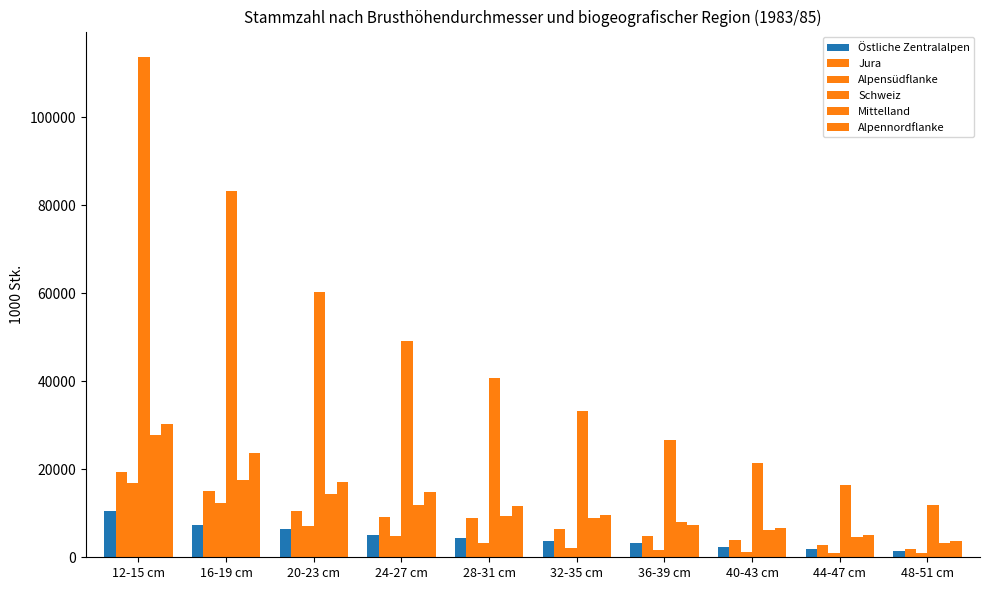

What is the average value of the Alpensüdflanke series?

5132